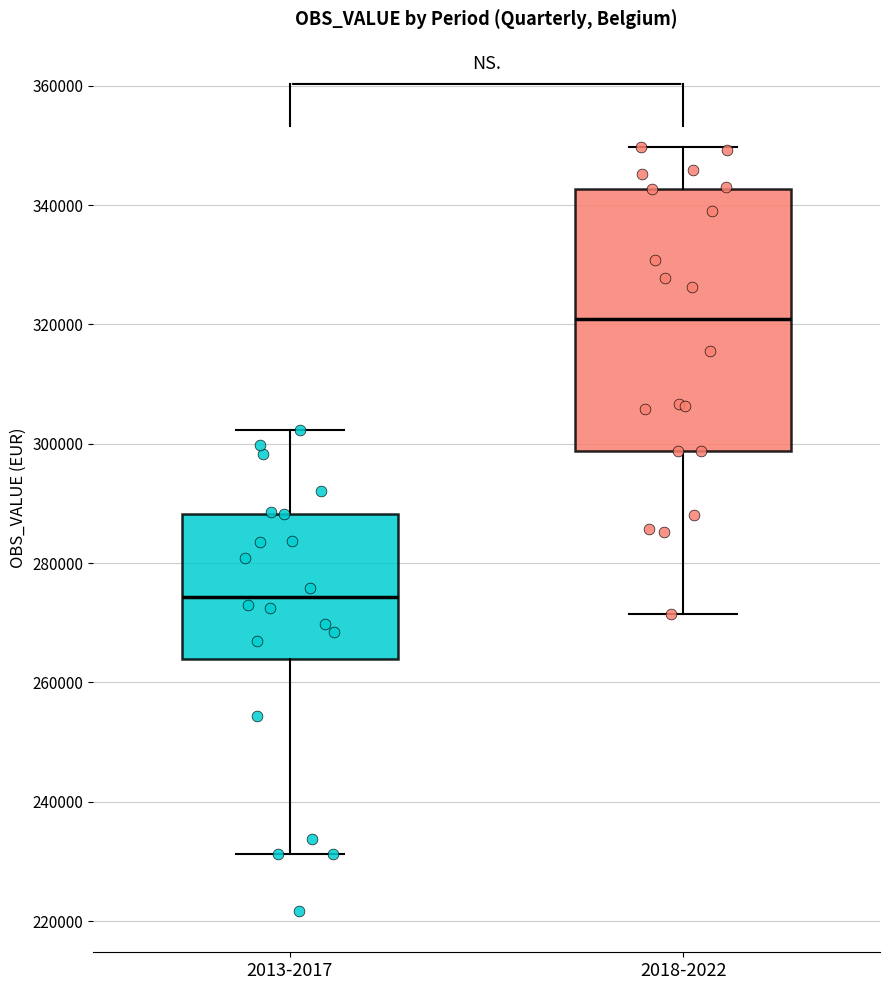

Reading left to right, read every box against the y-axis: the position of its median line, the range the box covers, and the ends of its whiskers. The values are not printed on the chart, so give them approximately, as read against the axis.

2013-2017: median 274000, box 264000 to 288000, whiskers 232000 to 302000
2018-2022: median 320000, box 298000 to 342000, whiskers 272000 to 350000